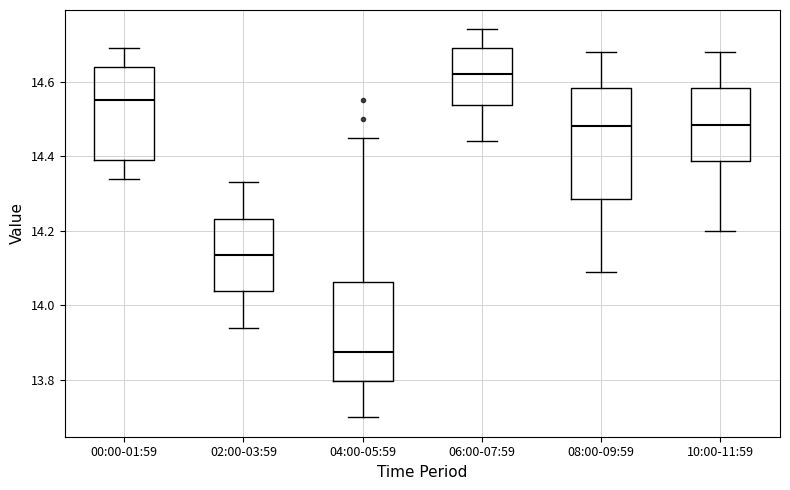

Where does the lower whisker of the box for 02:00-03:59 end on the y-axis? The values are not printed on the chart, so give them approximately, as read against the axis.

13.94